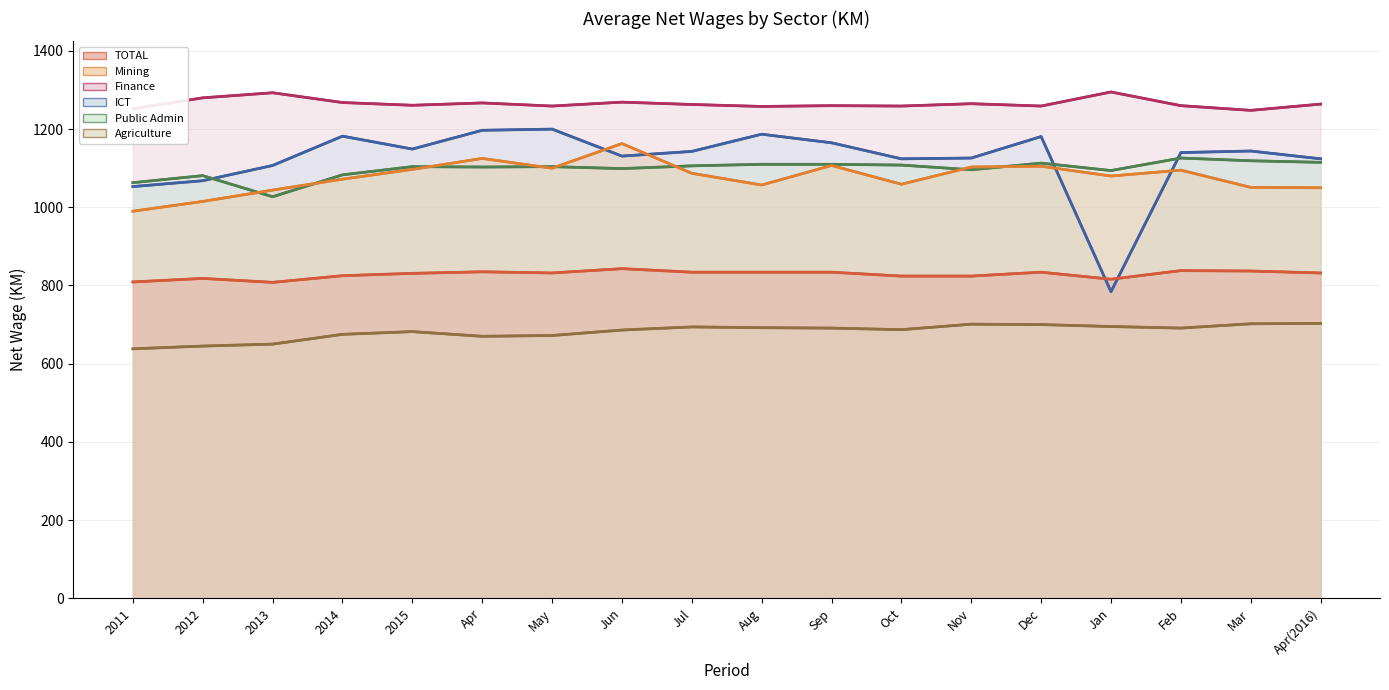

At which label does Agriculture reach its minimum?

2011